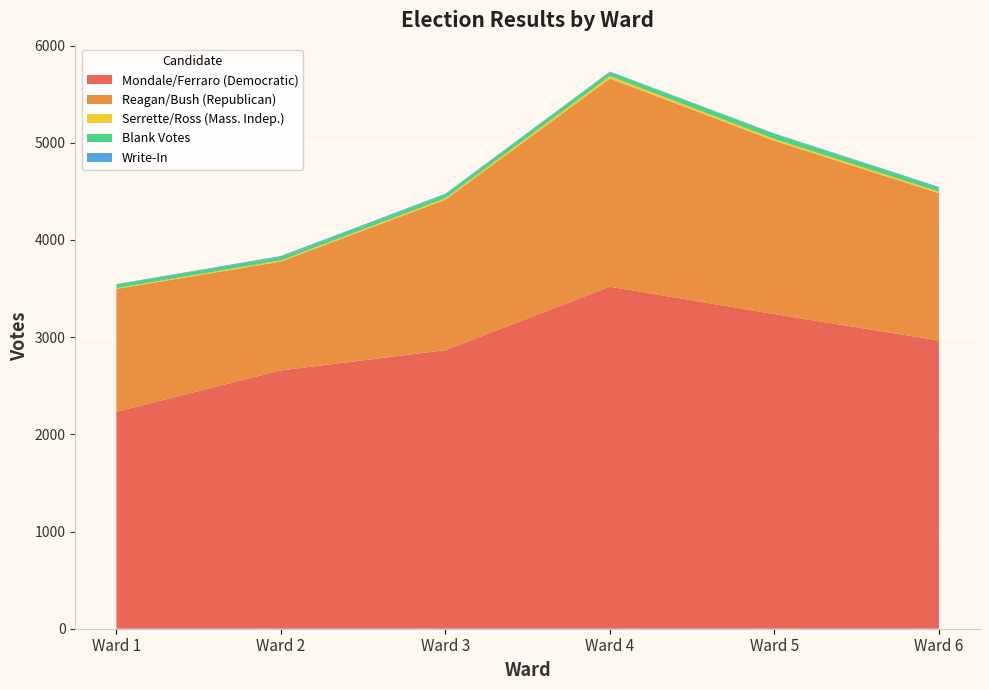

Reading right to left, list all the values displayed in this chart.

Mondale/Ferraro (Democratic): Ward 6=2966	Ward 5=3237	Ward 4=3519	Ward 3=2866	Ward 2=2658	Ward 1=2232
Reagan/Bush (Republican): Ward 6=1515	Ward 5=1783	Ward 4=2142	Ward 3=1548	Ward 2=1120	Ward 1=1264
Serrette/Ross (Mass. Indep.): Ward 6=16	Ward 5=19	Ward 4=24	Ward 3=15	Ward 2=12	Ward 1=8
Blank Votes: Ward 6=39	Ward 5=53	Ward 4=43	Ward 3=39	Ward 2=35	Ward 1=40
Write-In: Ward 6=10	Ward 5=4	Ward 4=5	Ward 3=8	Ward 2=10	Ward 1=2